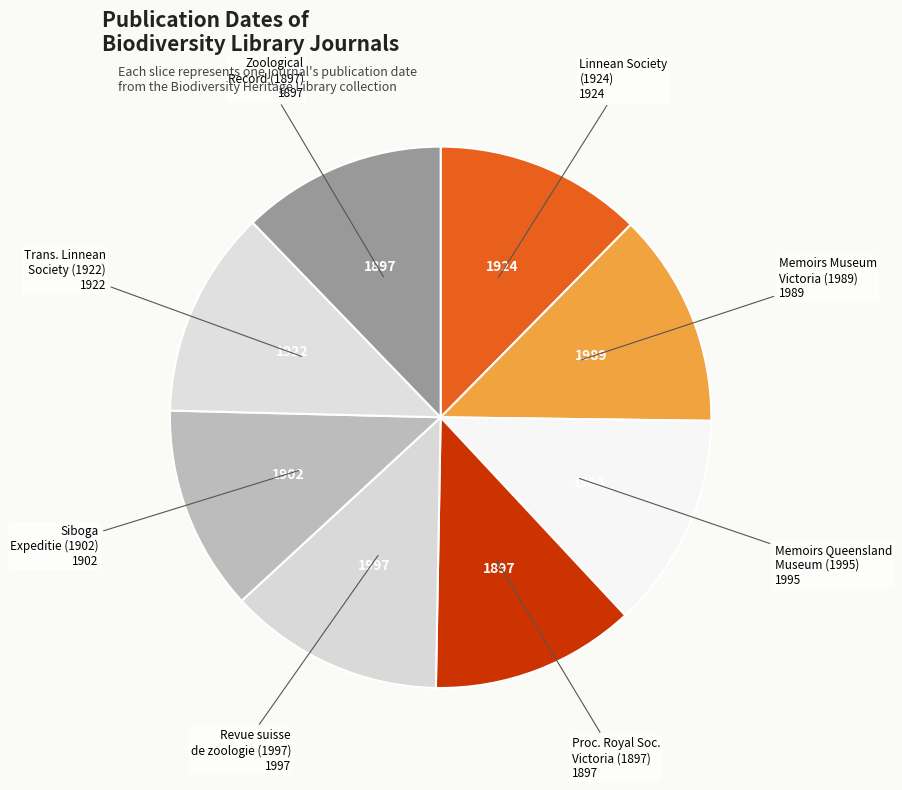

The Revue suisse de zoologie (1997) slice represents 13% of the pie. True or false?

True